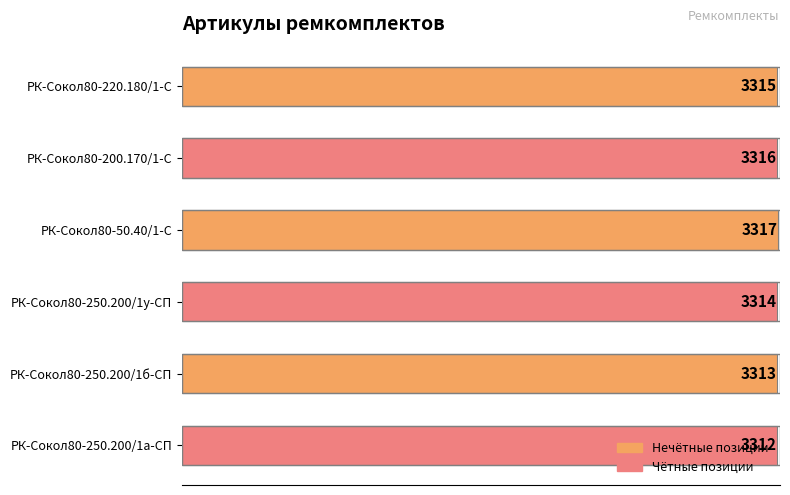

What is the sum of all values?

19887